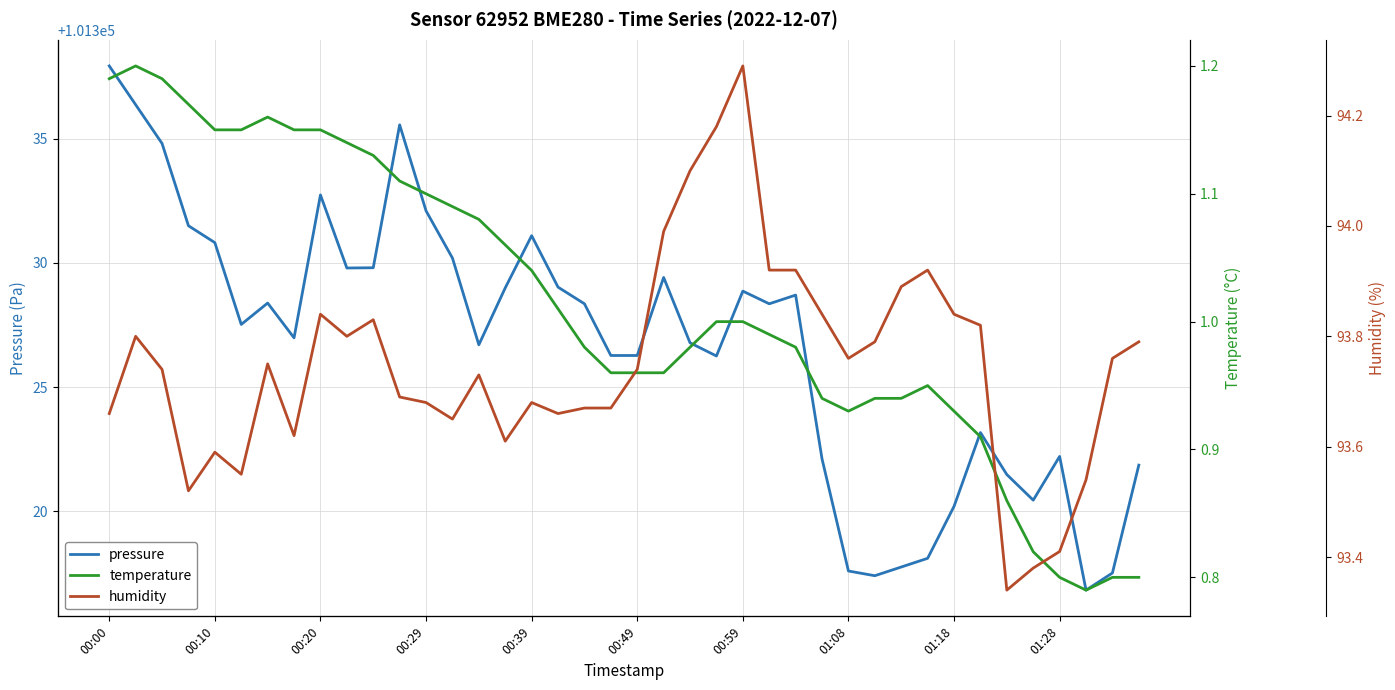

What are all the series names shown in the legend?

pressure, temperature, humidity